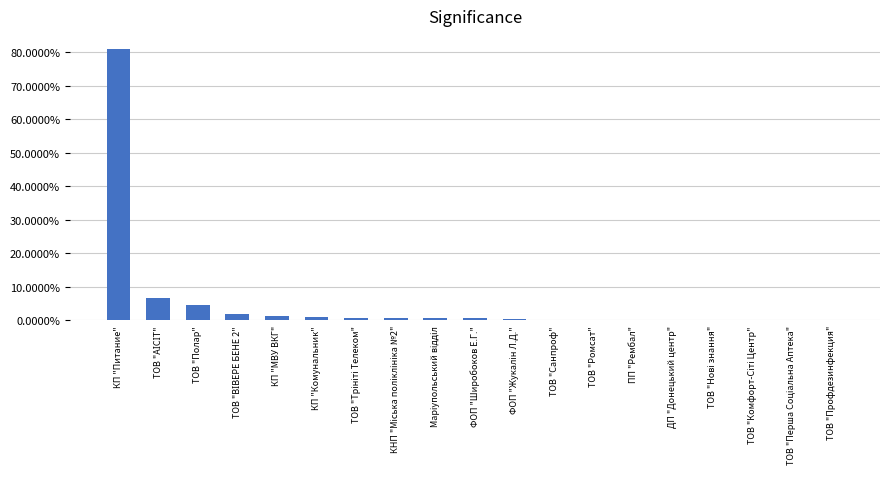

The value at ТОВ "Полар" is 8.0. True or false?

False